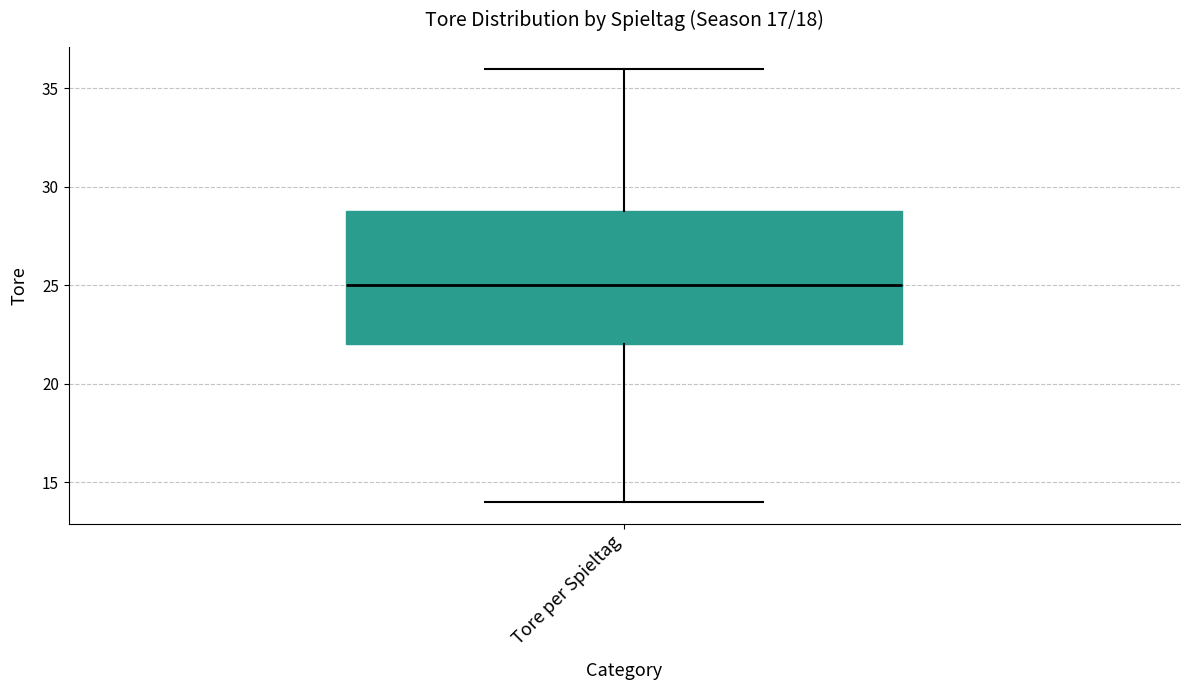

Where does the lower whisker of the box for Tore per Spieltag end on the y-axis? The values are not printed on the chart, so give them approximately, as read against the axis.

14